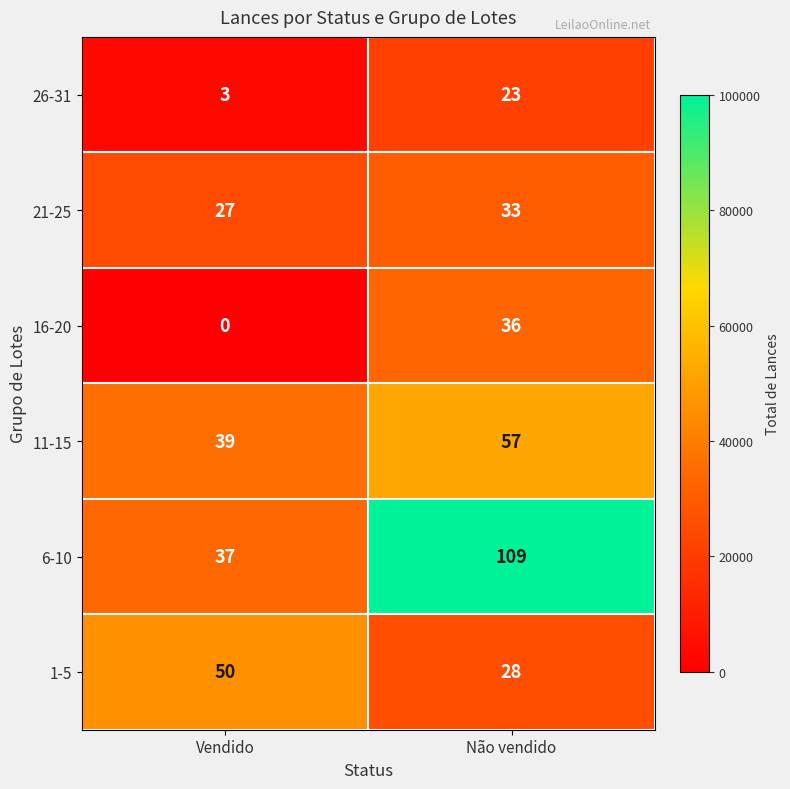

What is the total value across all series at Não vendido?

262385.3